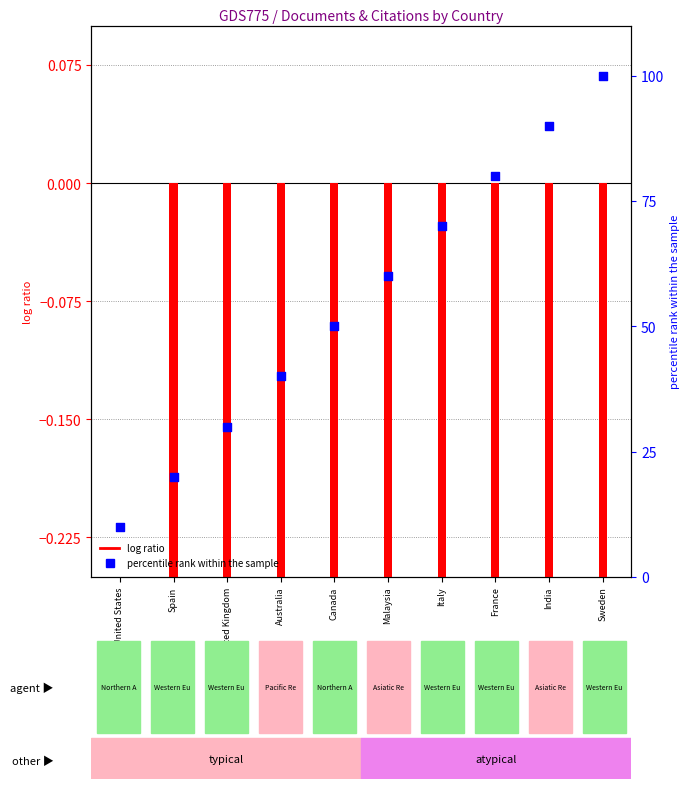

Which series has the largest total across all categories?

percentile rank within the sample